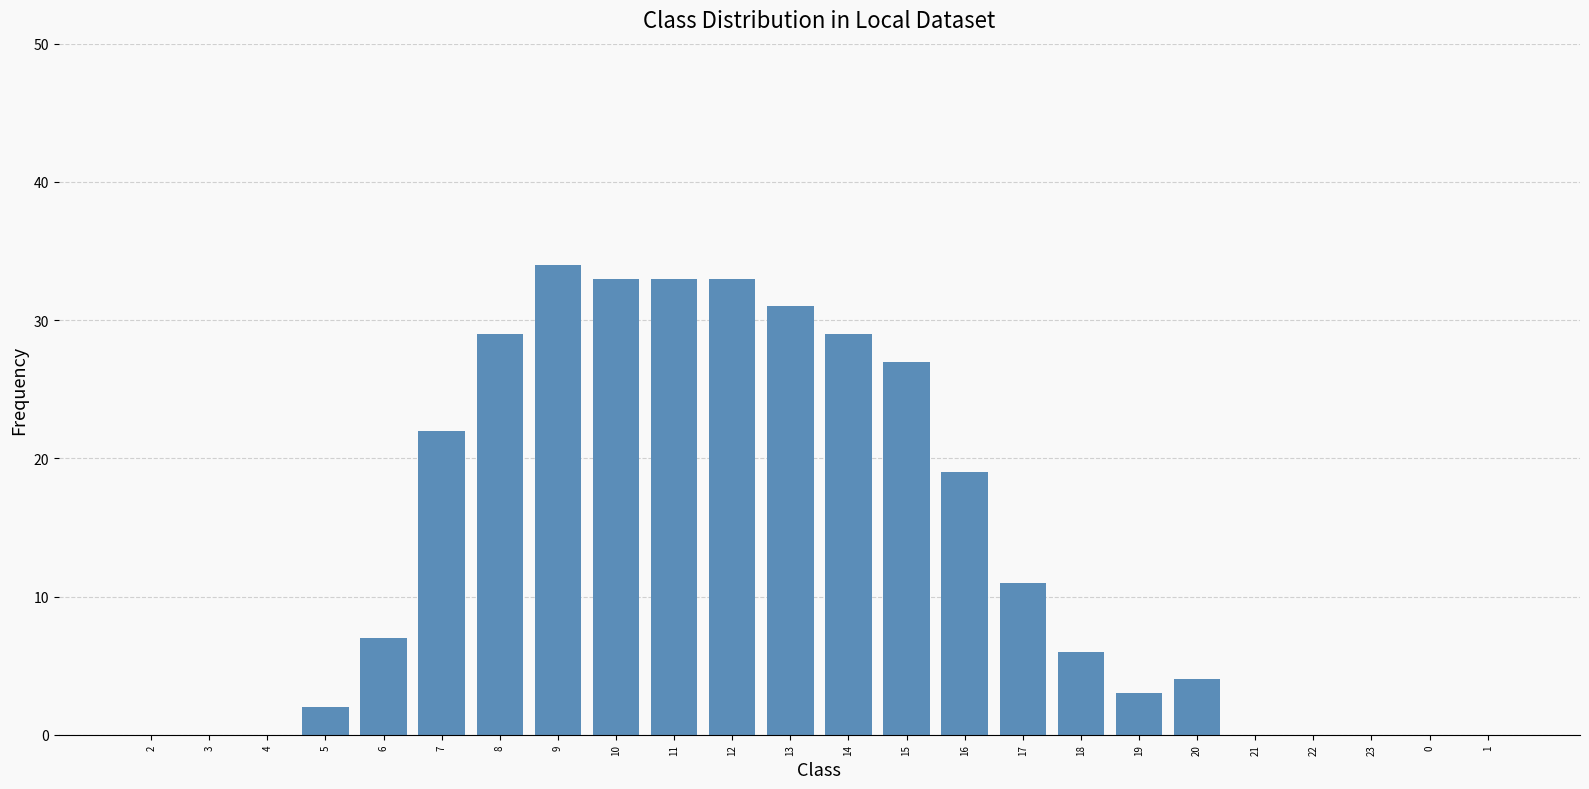

Is it true that the value at 1 is 10?

False